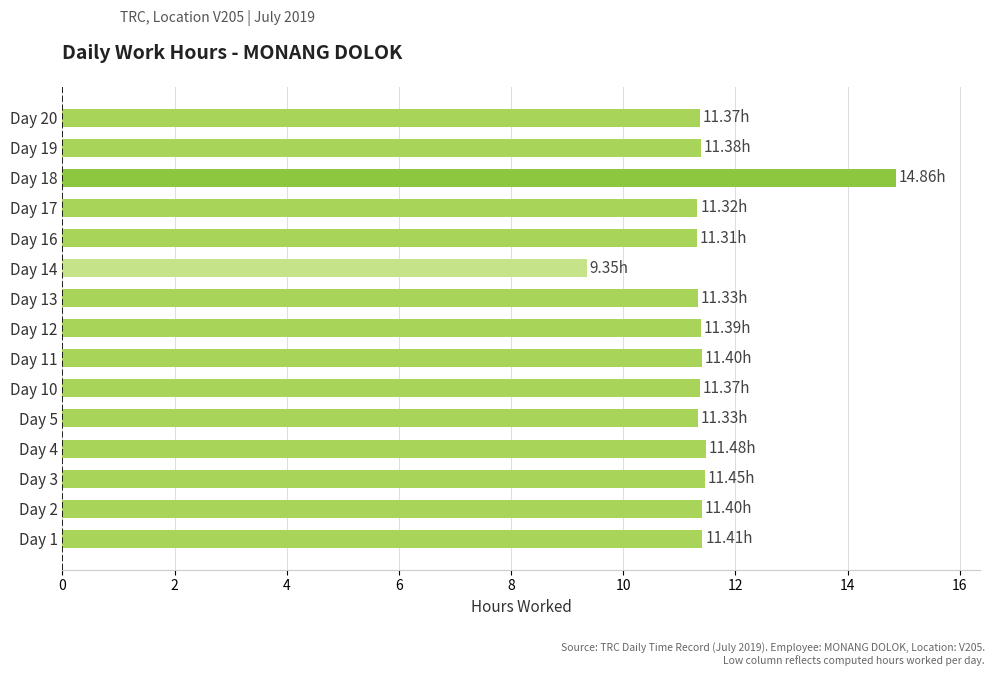

What is the average value?

11.5